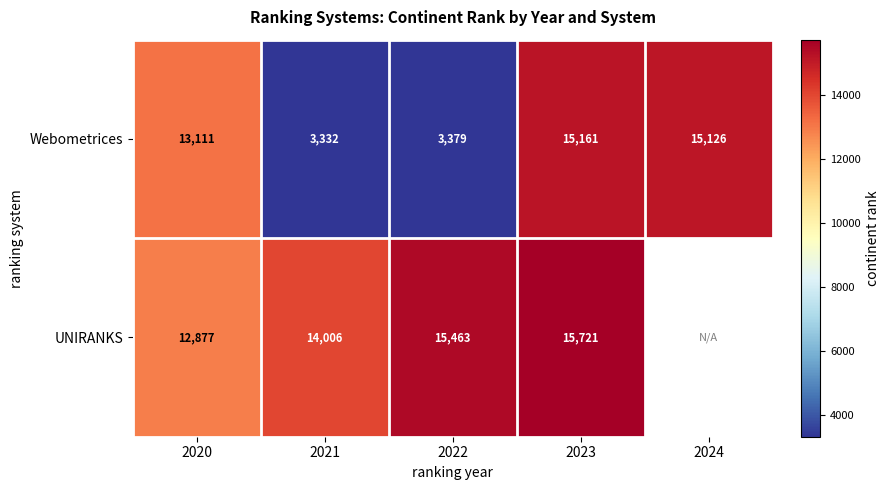

At which label does Webometrices reach its minimum?

2021